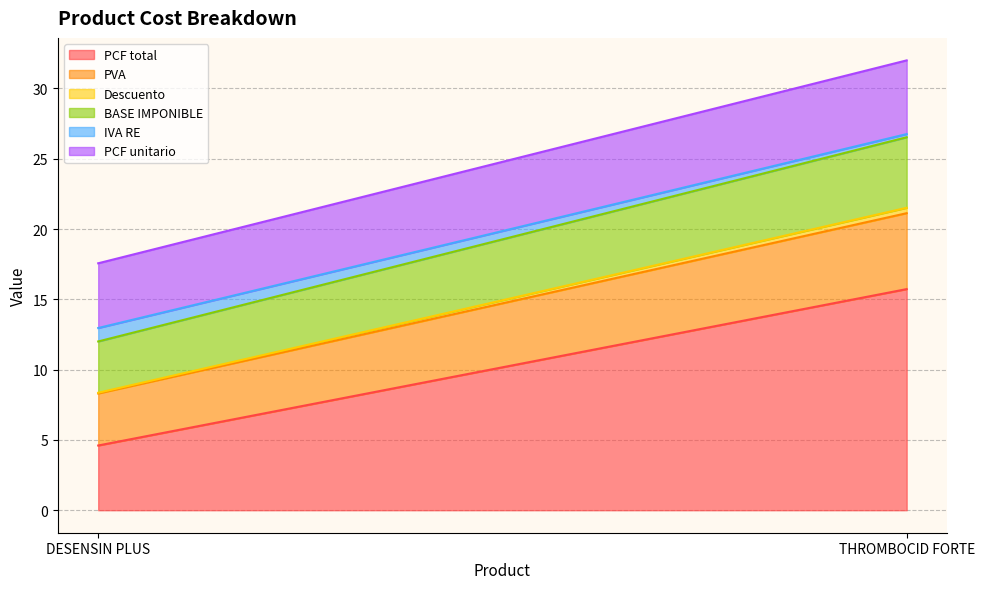

Reading left to right, transcribe all the data shown in this chart.

PCF total: DESENSIN PLUS=4.6	THROMBOCID FORTE=15.7
PVA: DESENSIN PLUS=3.7	THROMBOCID FORTE=5.4
Descuento: DESENSIN PLUS=0.1	THROMBOCID FORTE=0.4
BASE IMPONIBLE: DESENSIN PLUS=3.6	THROMBOCID FORTE=5.0
IVA RE: DESENSIN PLUS=1.0	THROMBOCID FORTE=0.2
PCF unitario: DESENSIN PLUS=4.6	THROMBOCID FORTE=5.2